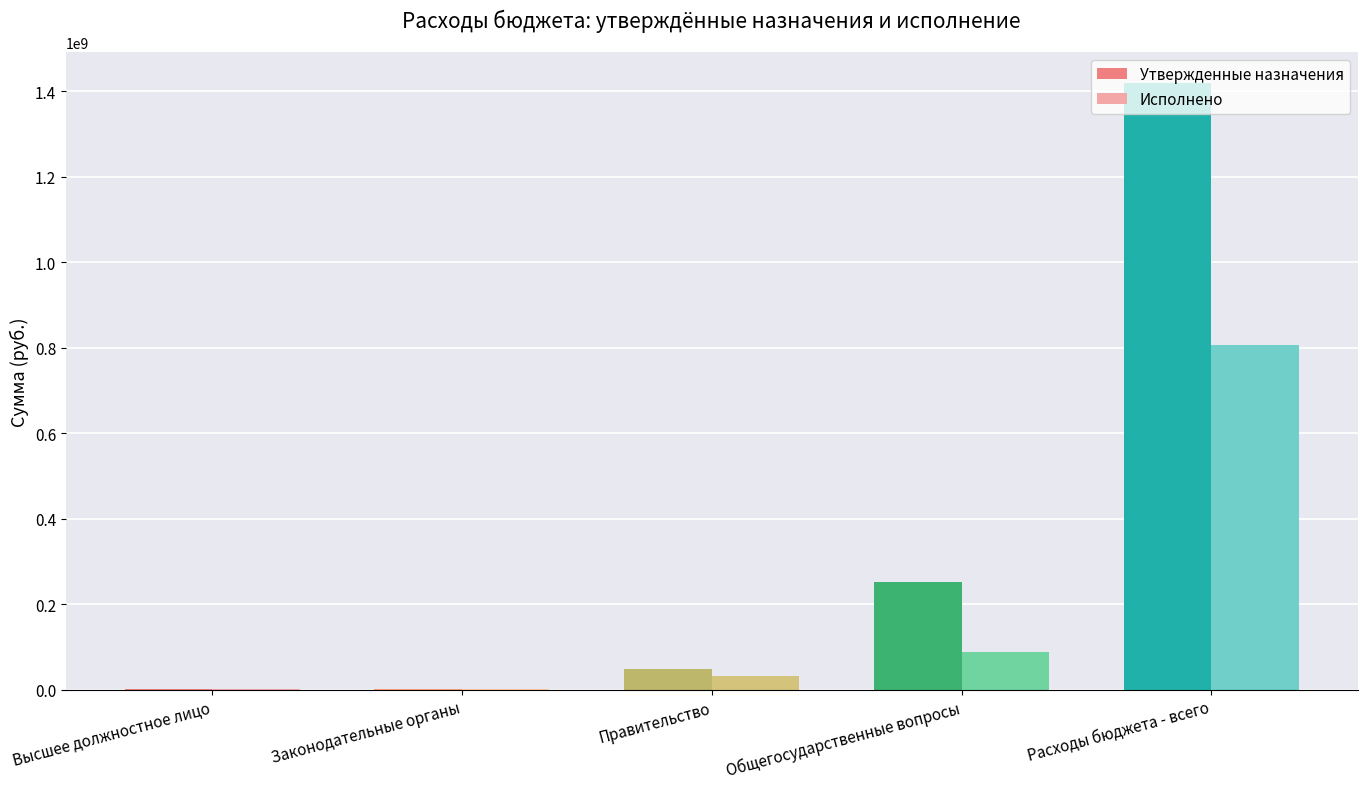

How many groups of bars are there?

5